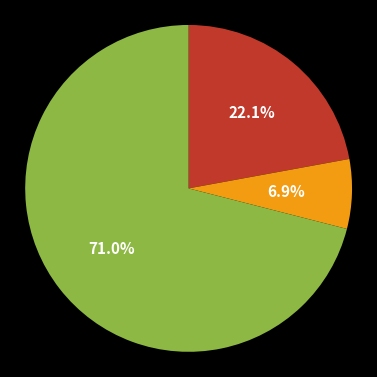

Is there any slice that represents more than half of the pie?

Yes